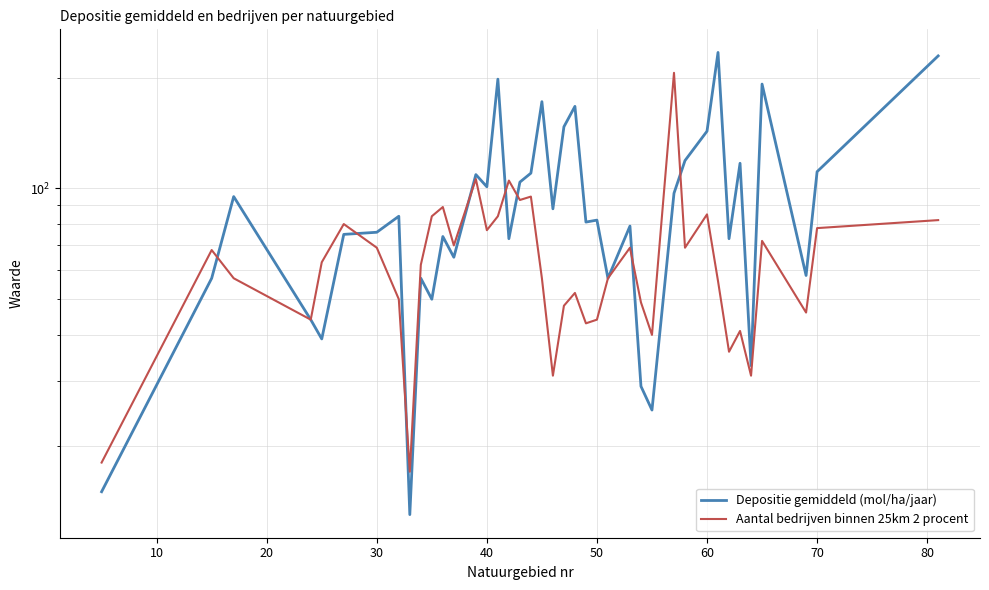

How many data points in Depositie gemiddeld (mol/ha/jaar) are less than 82?

20